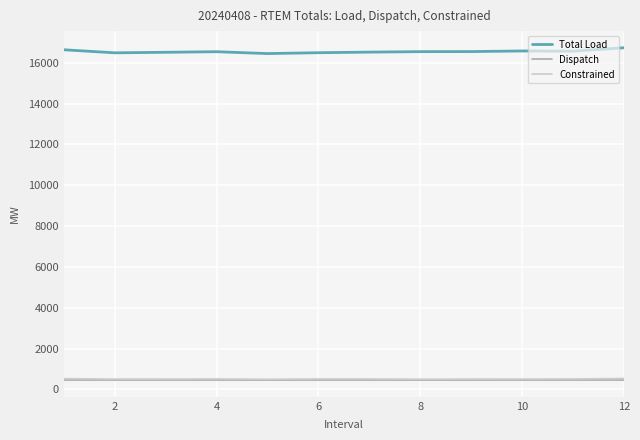

Which series has the largest range (max minus min)?

Total Load